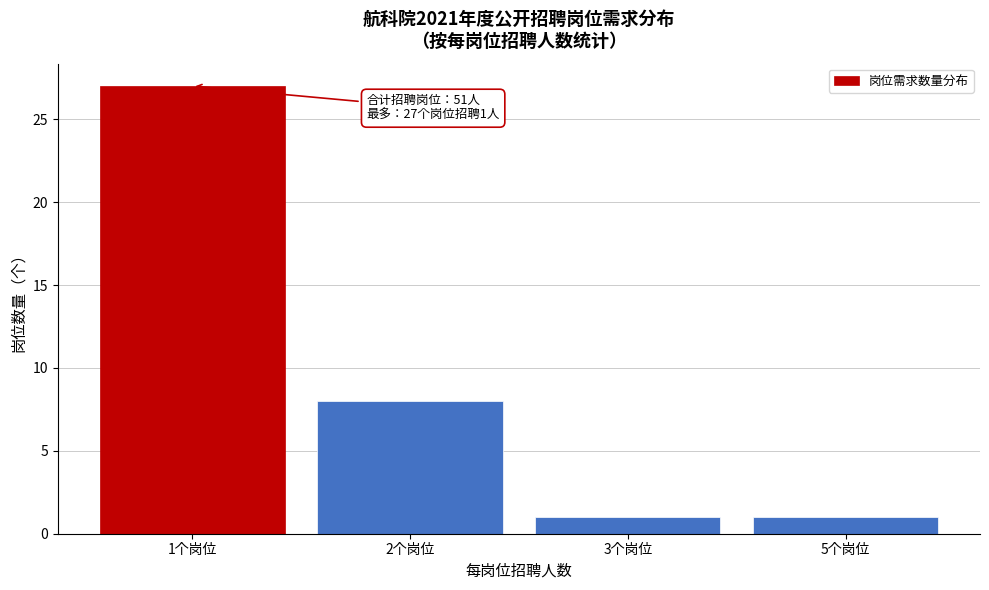

Reading left to right, extract all data points from this chart.

27	8	1	1